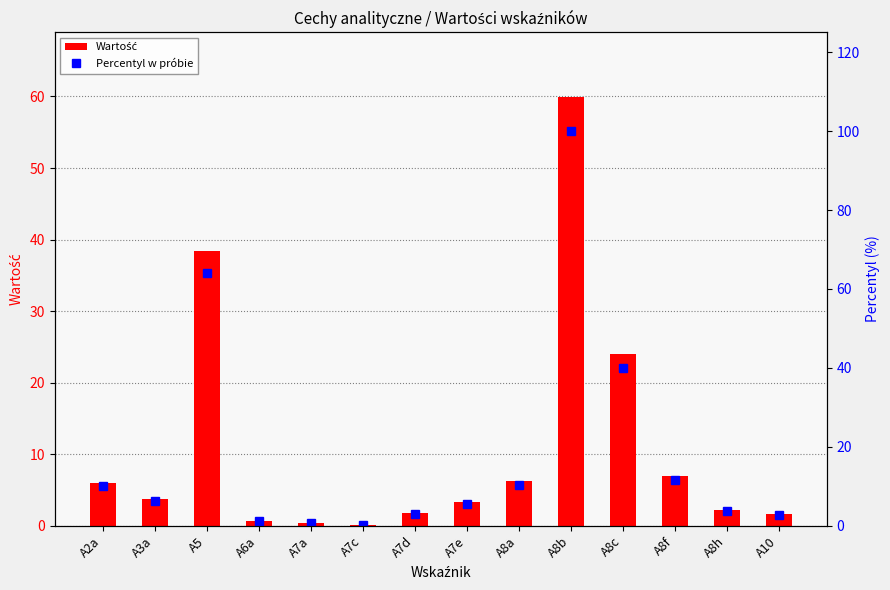

Is it true that Percentyl w próbie equals 69.2 at A8b?

False